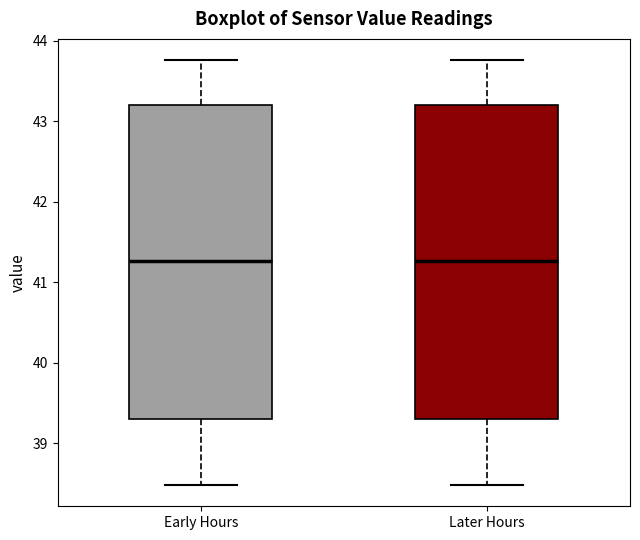

Reading left to right, read every box against the y-axis: the position of its median line, the range the box covers, and the ends of its whiskers. The values are not printed on the chart, so give them approximately, as read against the axis.

Early Hours: median 41.3, box 39.3 to 43.2, whiskers 38.5 to 43.8
Later Hours: median 41.3, box 39.3 to 43.2, whiskers 38.5 to 43.8